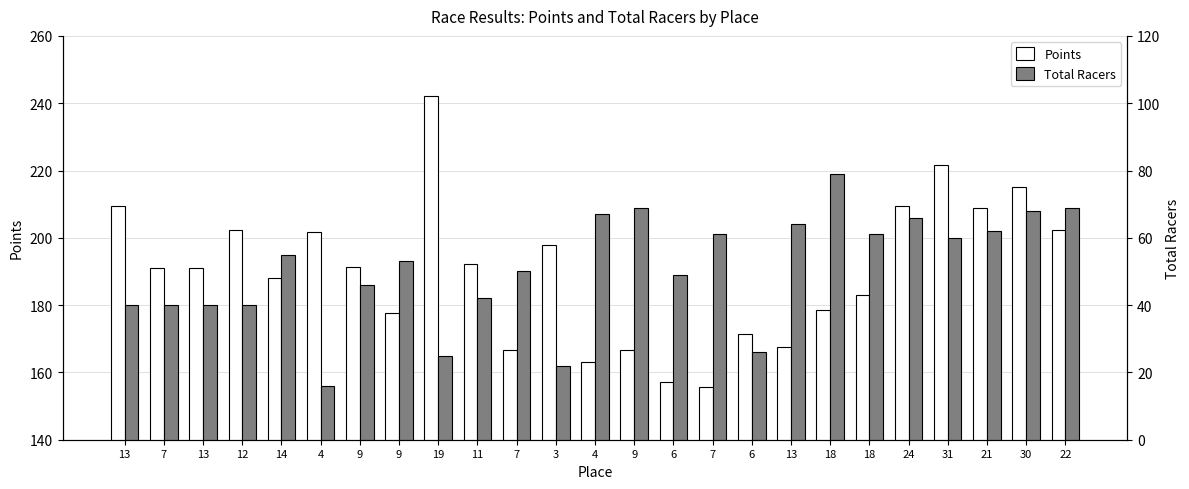

Rank the series by their average value, from lowest to highest.

Total Racers, Points